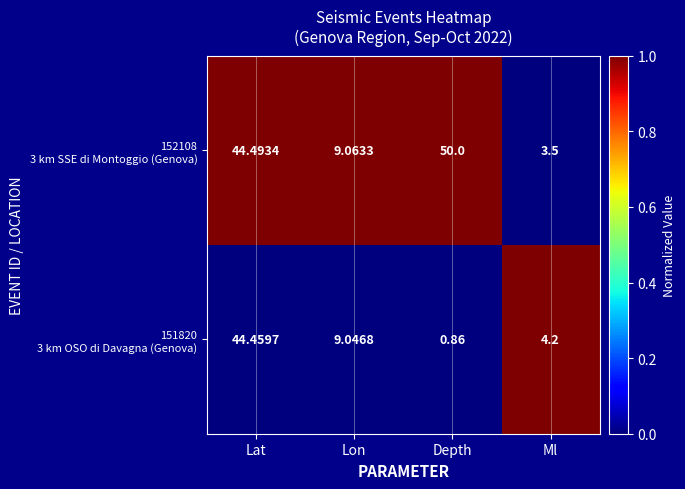

How many data points does each series have?

4